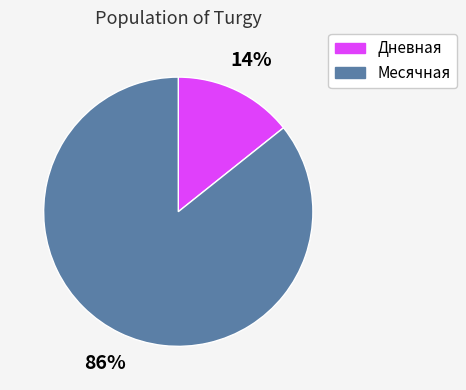

To the nearest percent, what portion does Дневная represent?

14%